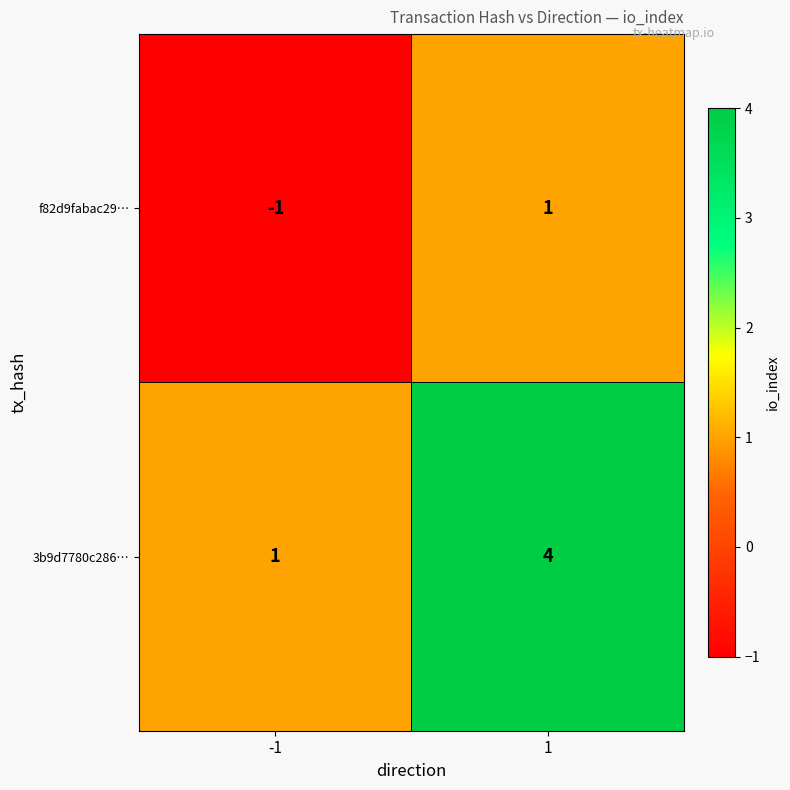

What is the total value across all series at 1?

5